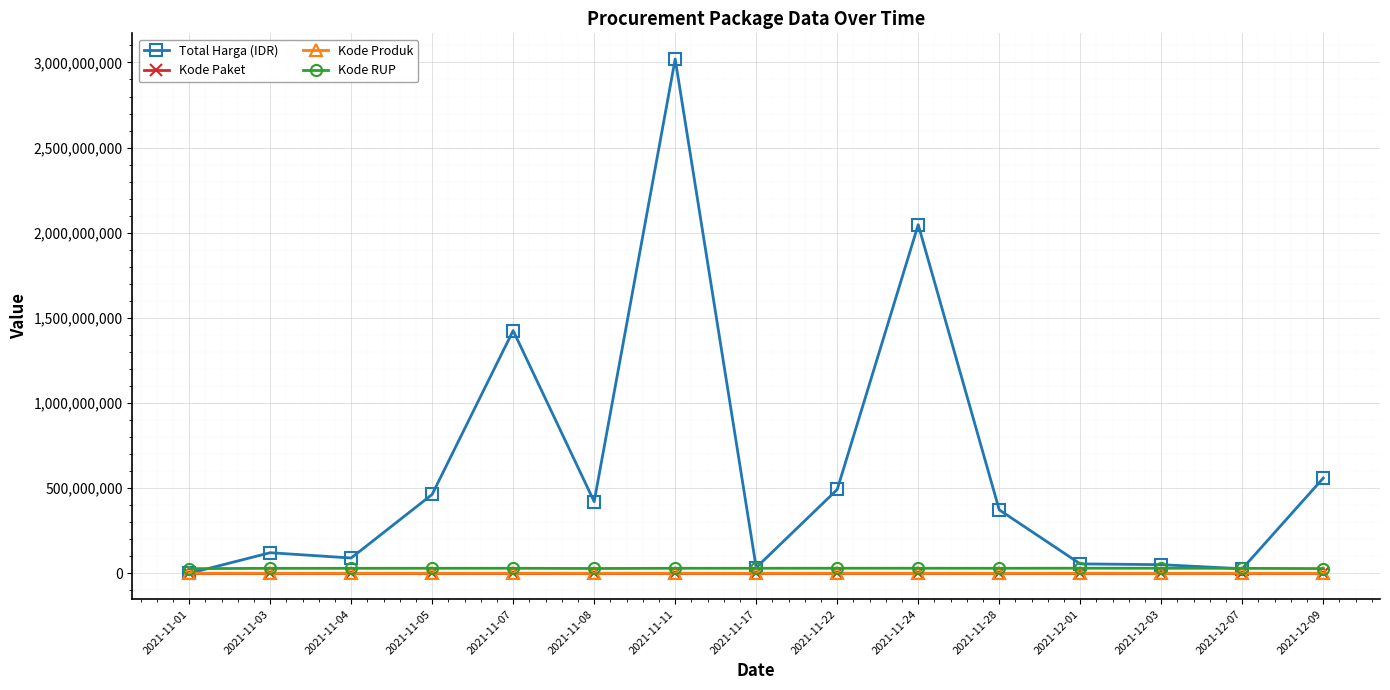

What is the sum of all Kode Paket values?

1314840